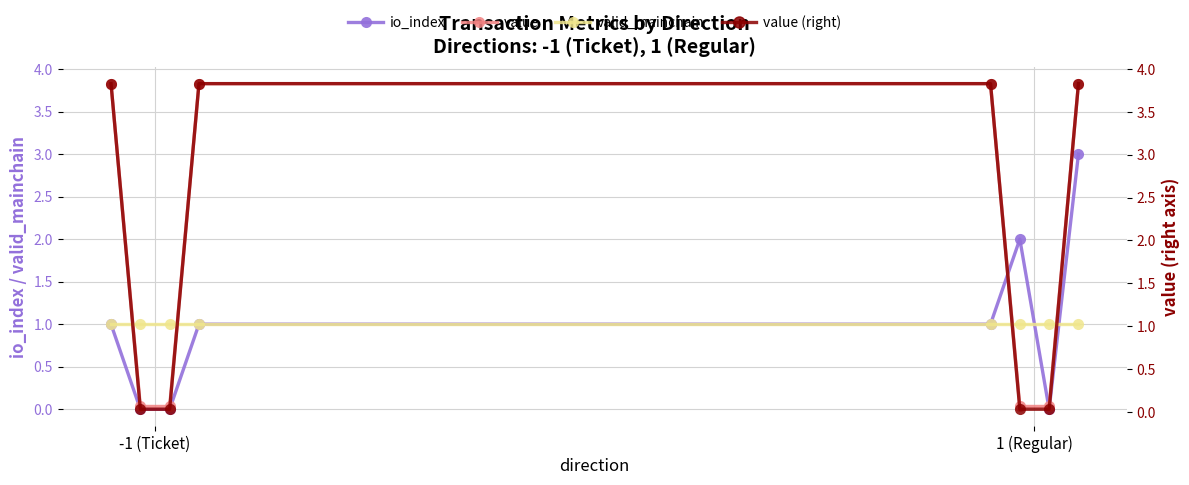

What is the value of the valid_mainchain point at the 6th from the left?

1.0